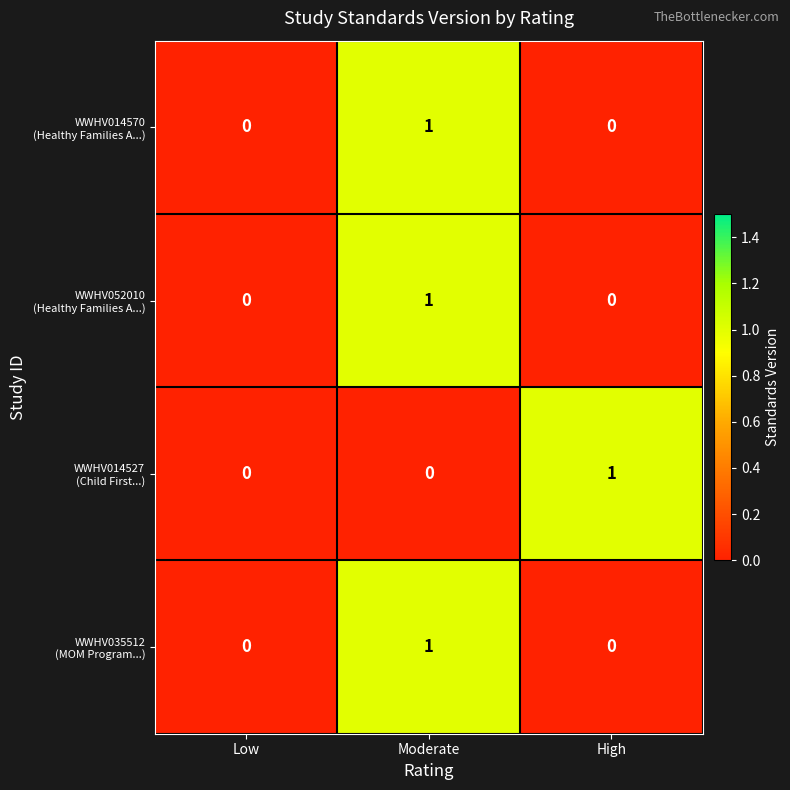

At which category is the sum across all series the highest?

Moderate